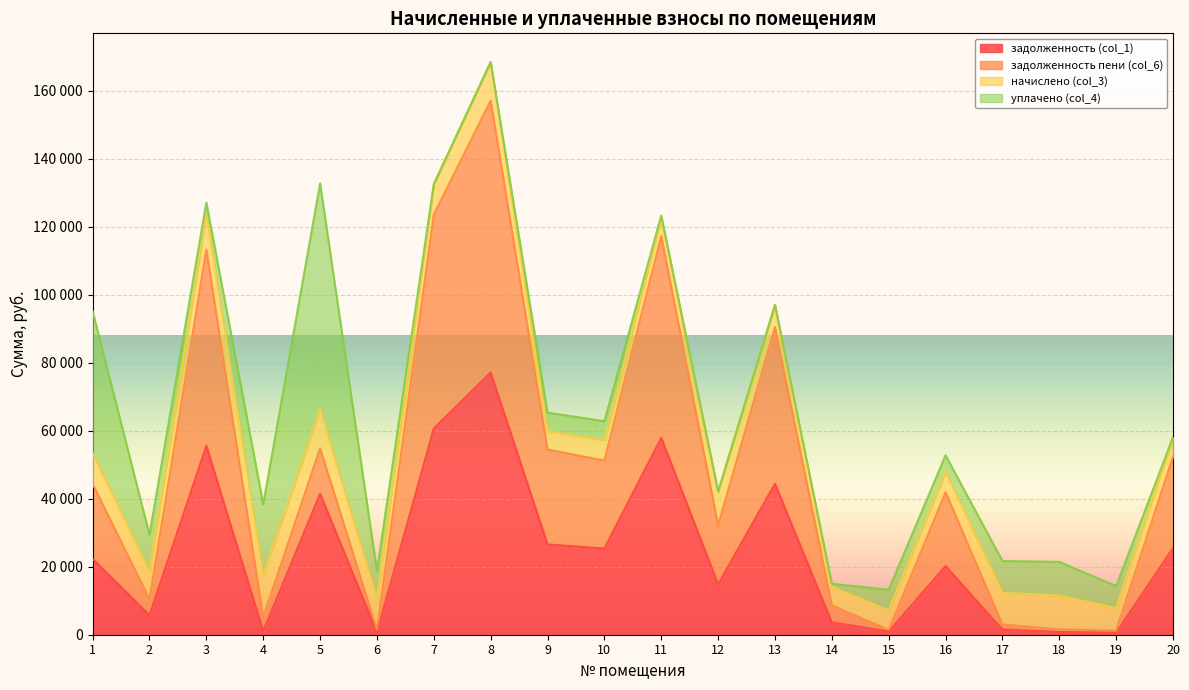

How many interior local peaks does the задолженность (col_1) series have?

6